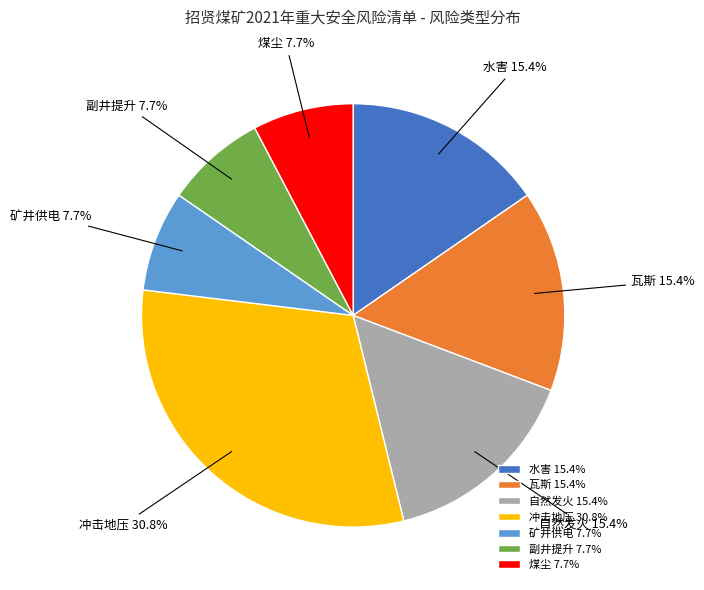

Combined, what portion of the pie is 冲击地压 and 自然发火?

46.2%